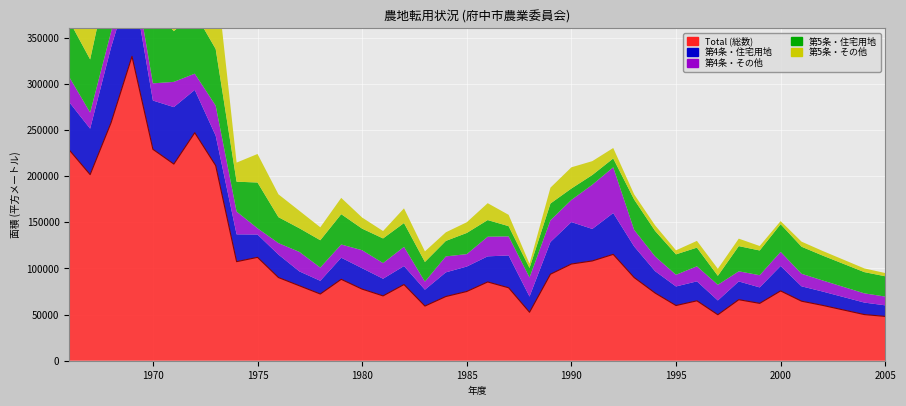

What is the difference between the highest and lowest values at 1977?

65639